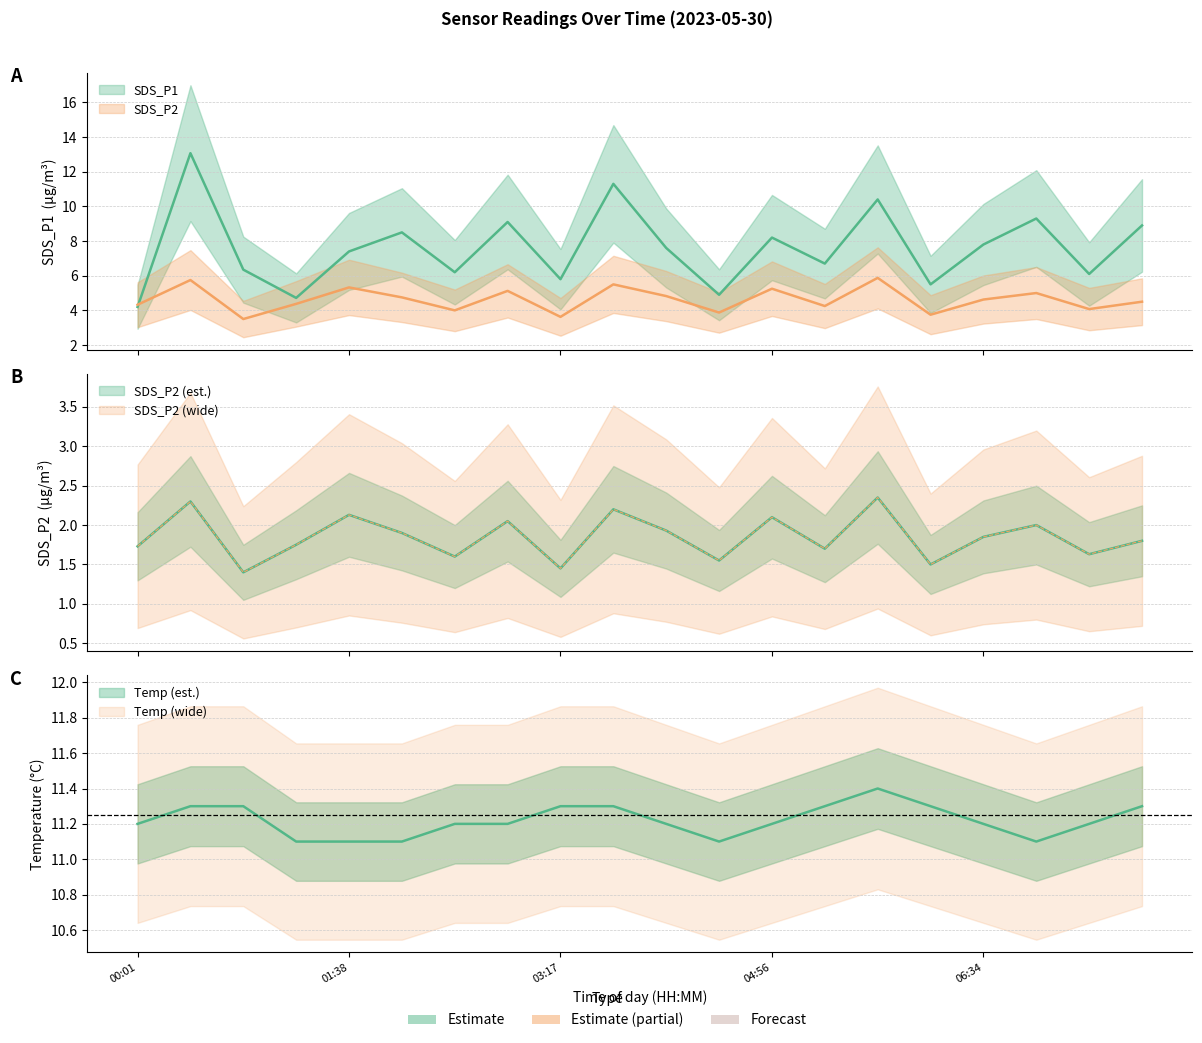

Reading left to right, what are all the values shown in this chart?

SDS_P1: 00:01=4.2	00:26=13.1	00:50=6.3	01:15=4.7	01:38=7.4	02:03=8.5	02:28=6.2	02:52=9.1	03:17=5.8	03:42=11.3	04:06=7.6	04:31=4.9	04:56=8.2	05:20=6.7	05:45=10.4	06:10=5.5	06:34=7.8	06:59=9.3	07:24=6.1	07:48=8.9
SDS_P2: 00:01=4.3	00:26=5.8	00:50=3.5	01:15=4.4	01:38=5.3	02:03=4.8	02:28=4.0	02:52=5.1	03:17=3.6	03:42=5.5	04:06=4.8	04:31=3.9	04:56=5.2	05:20=4.2	05:45=5.9	06:10=3.8	06:34=4.6	06:59=5.0	07:24=4.1	07:48=4.5
Temp: 00:01=11.2	00:26=11.3	00:50=11.3	01:15=11.1	01:38=11.1	02:03=11.1	02:28=11.2	02:52=11.2	03:17=11.3	03:42=11.3	04:06=11.2	04:31=11.1	04:56=11.2	05:20=11.3	05:45=11.4	06:10=11.3	06:34=11.2	06:59=11.1	07:24=11.2	07:48=11.3